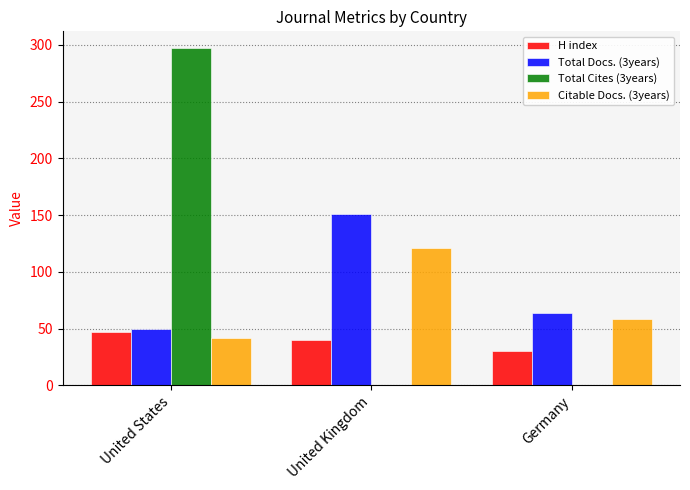

Reading left to right, transcribe all the data shown in this chart.

H index: 47	40	30
Total Docs. (3years): 50	151	64
Total Cites (3years): 297	0	0
Citable Docs. (3years): 42	121	58